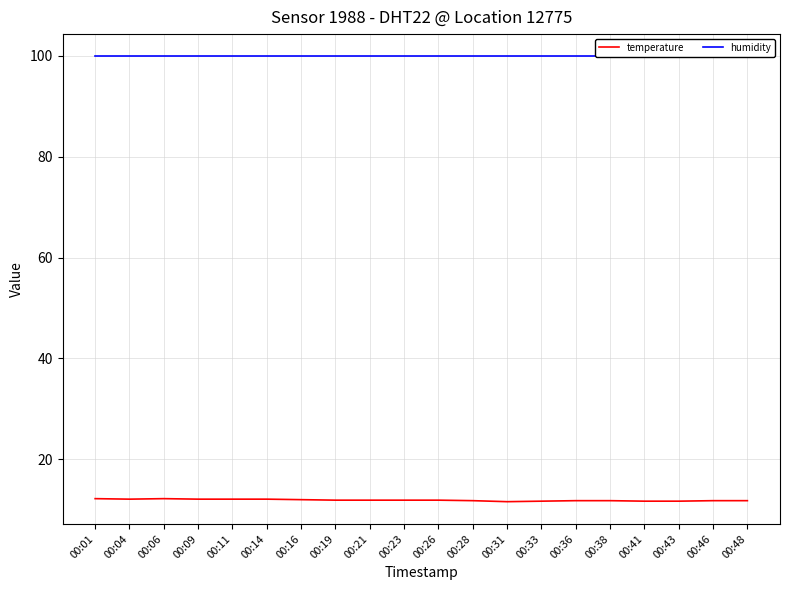

True or false: humidity has a value of 99.9 at 00:36.

True